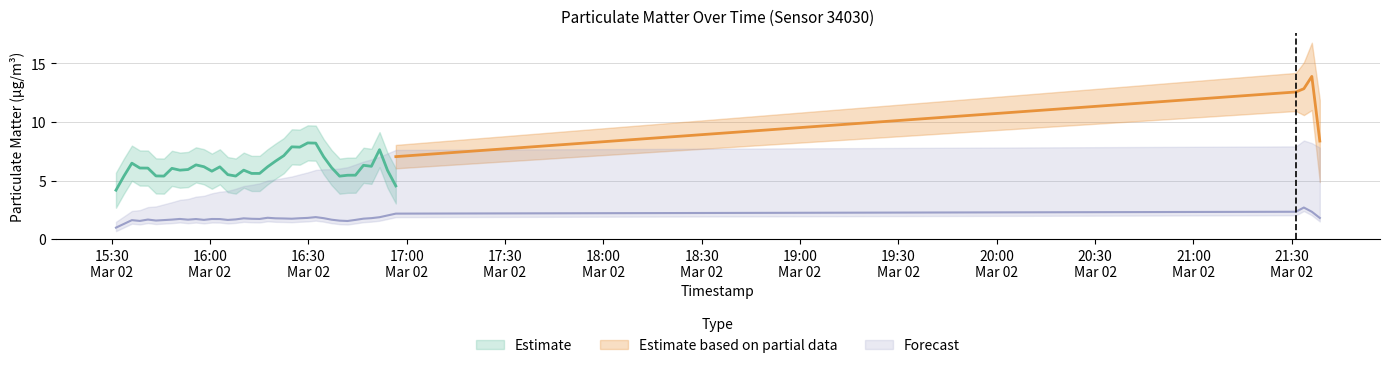

Is it true that P2 equals 0.9 at 33?

False